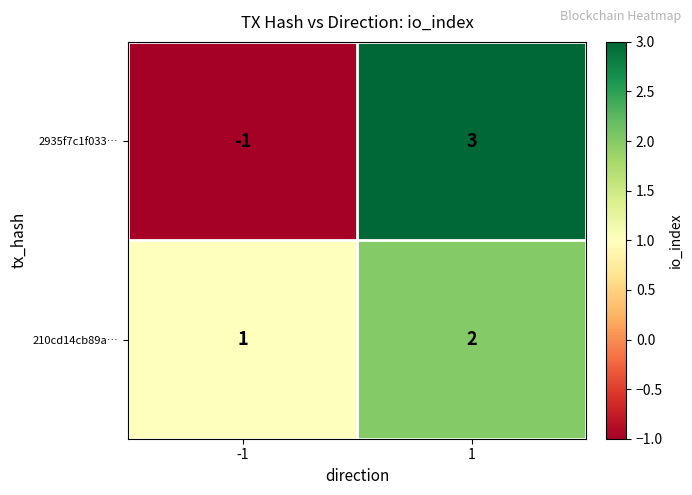

Rank the series by their average value, from lowest to highest.

2935f7c1f033…, 210cd14cb89a…